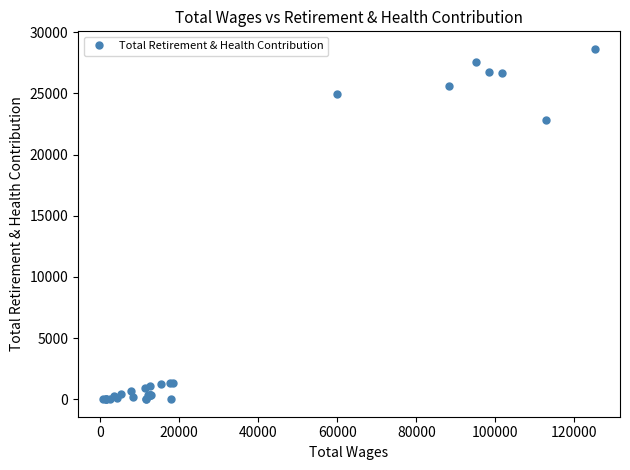

How many categories are shown in the chart?

30